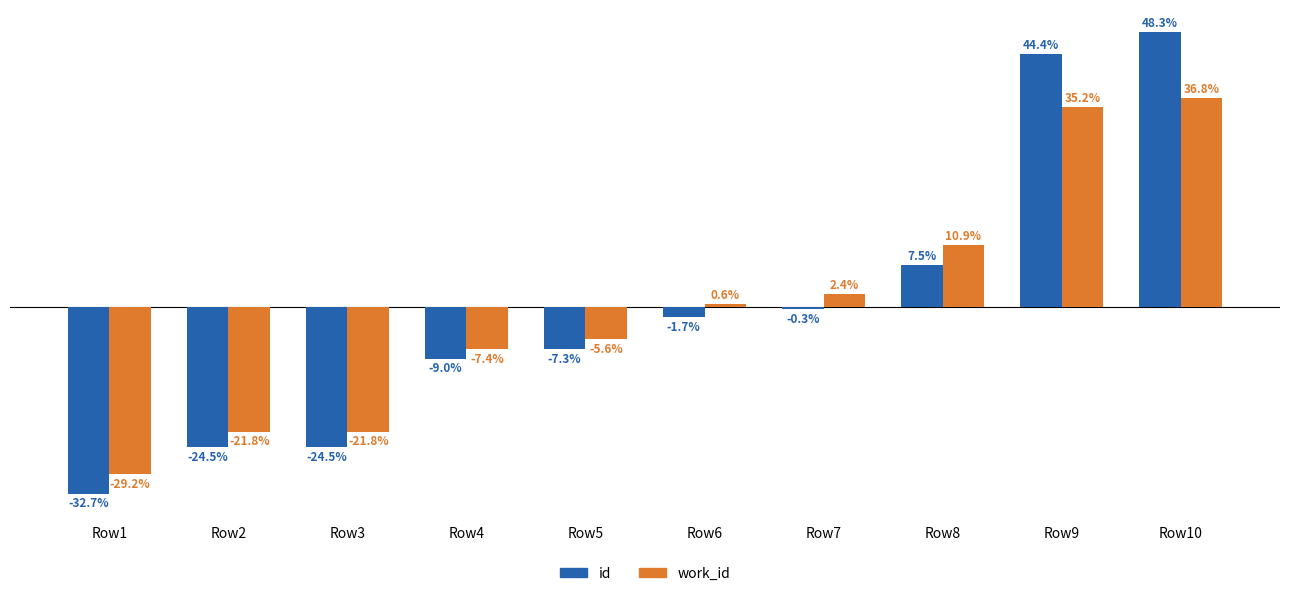

Where does the id series first go above -1?

Row7